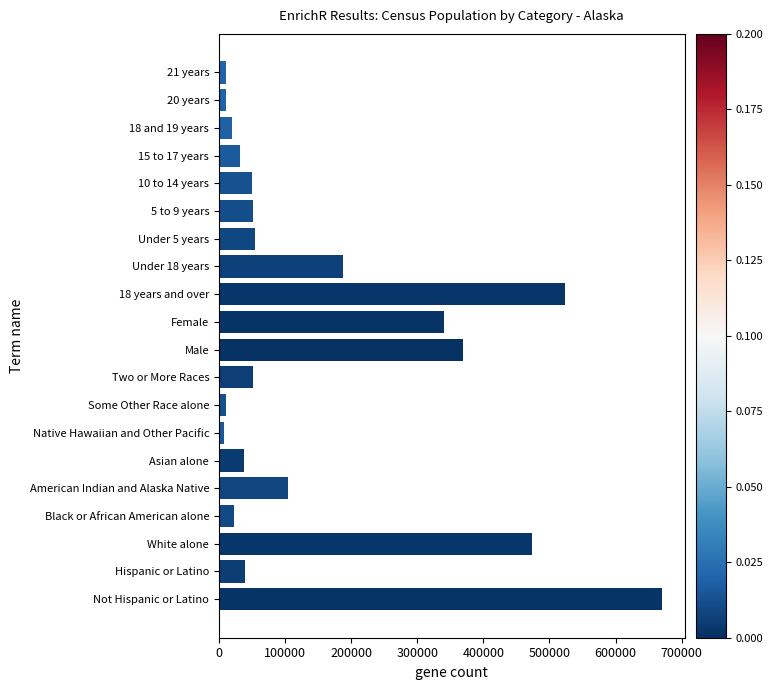

How many bars are there in total?

20